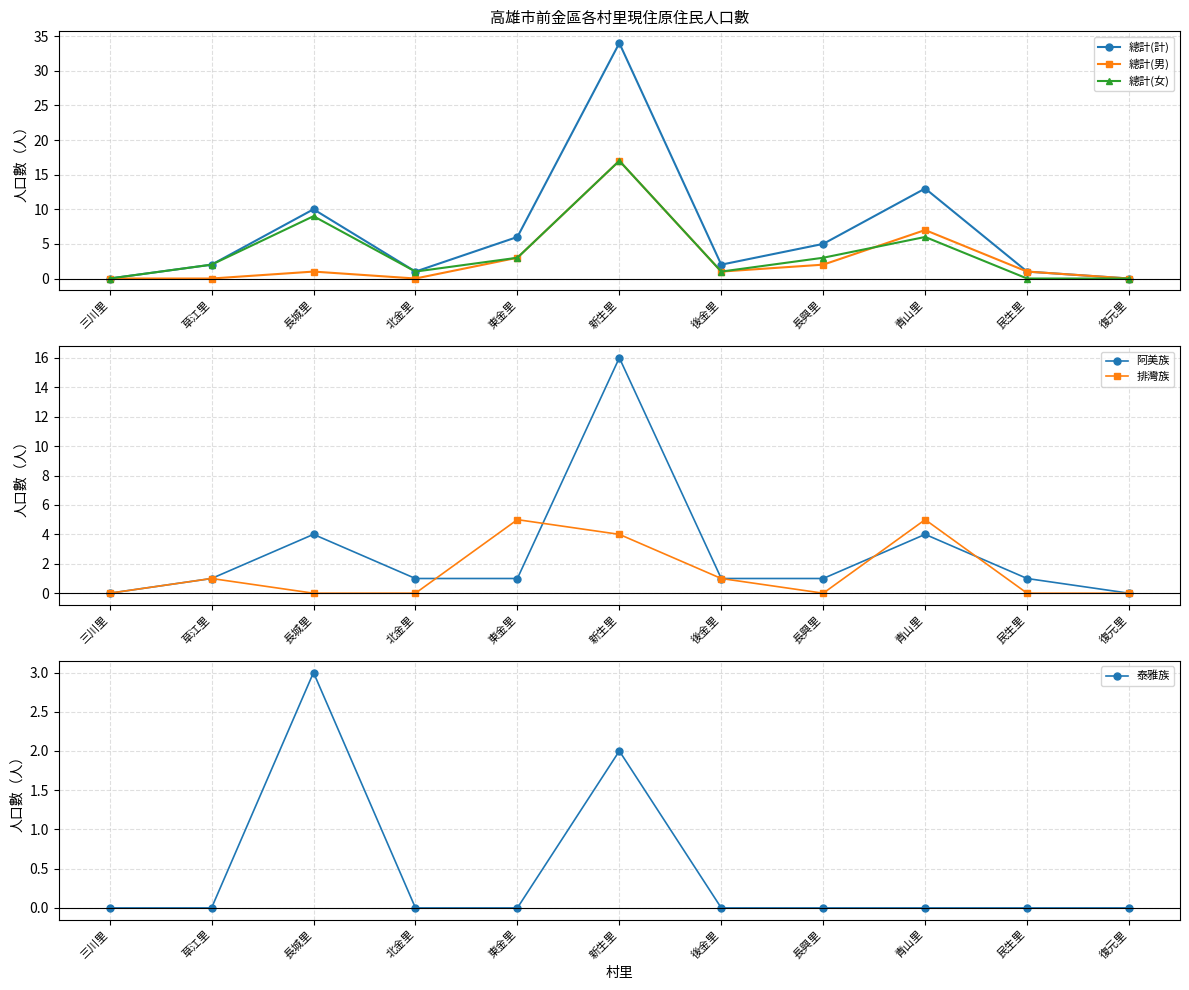

Is it true that 排灣族 equals -3 at 復元里?

False